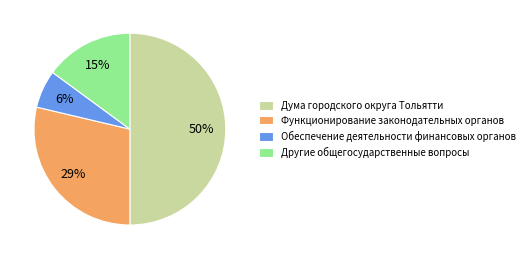

Count the number of slices in the pie.

4